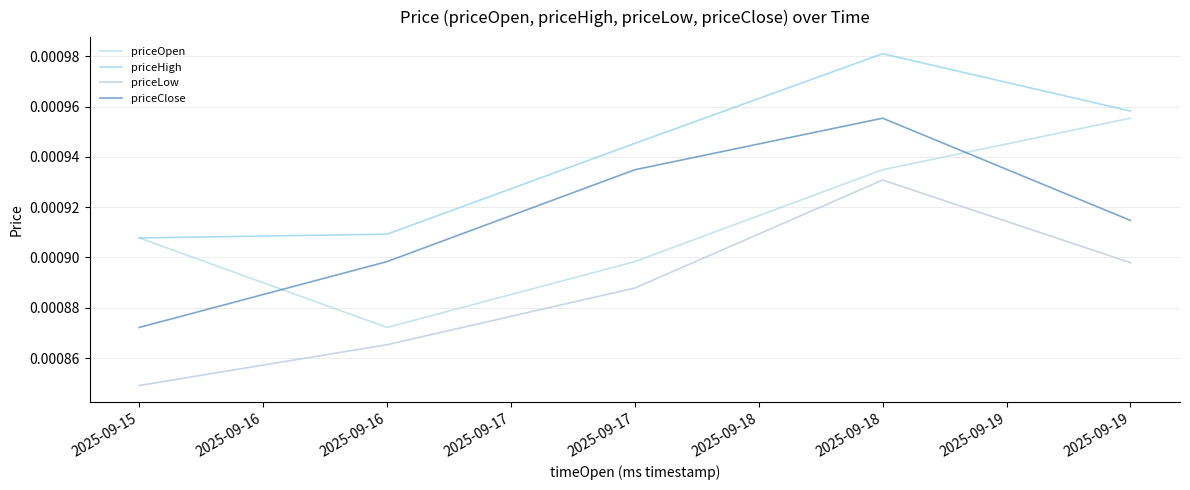

True or false: priceHigh and priceClose cross at least once.

False